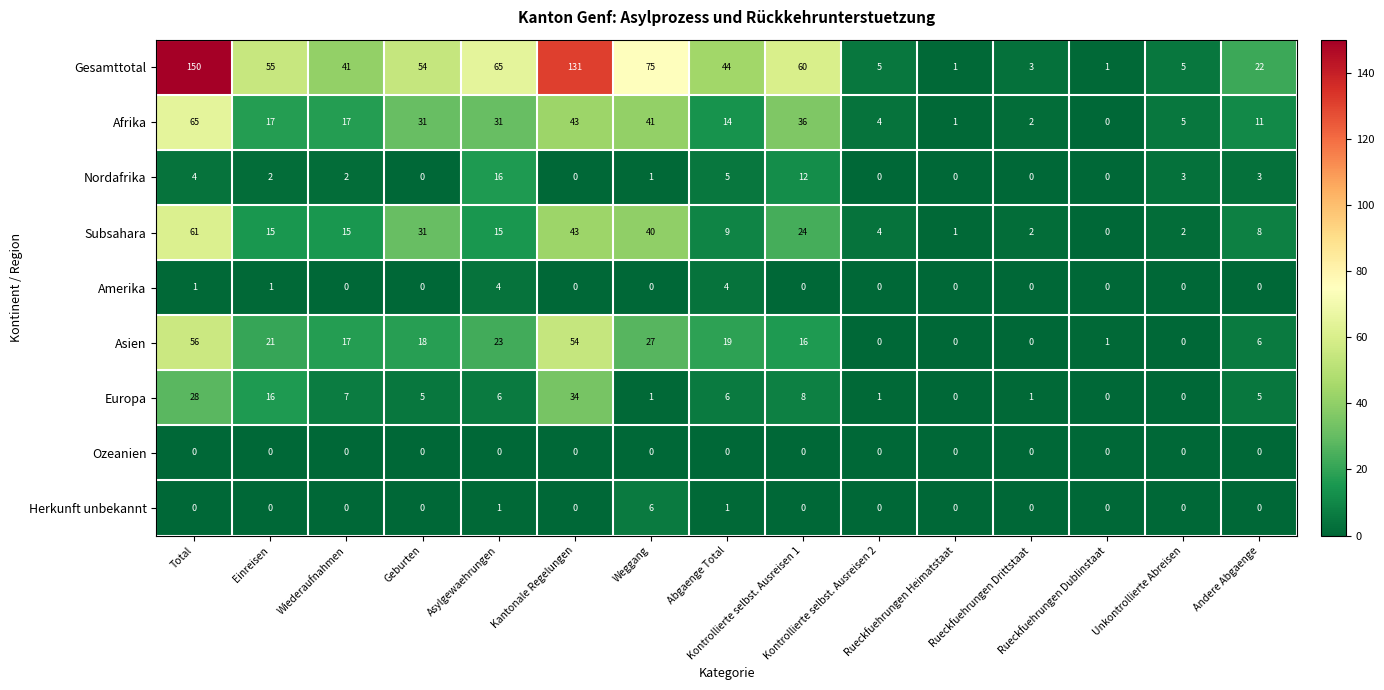

Which series has the largest range (max minus min)?

Gesamttotal